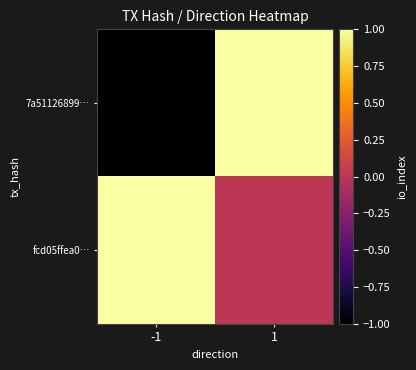

List the series in order of their peak value, highest first.

7a51126899…, fcd05ffea0…